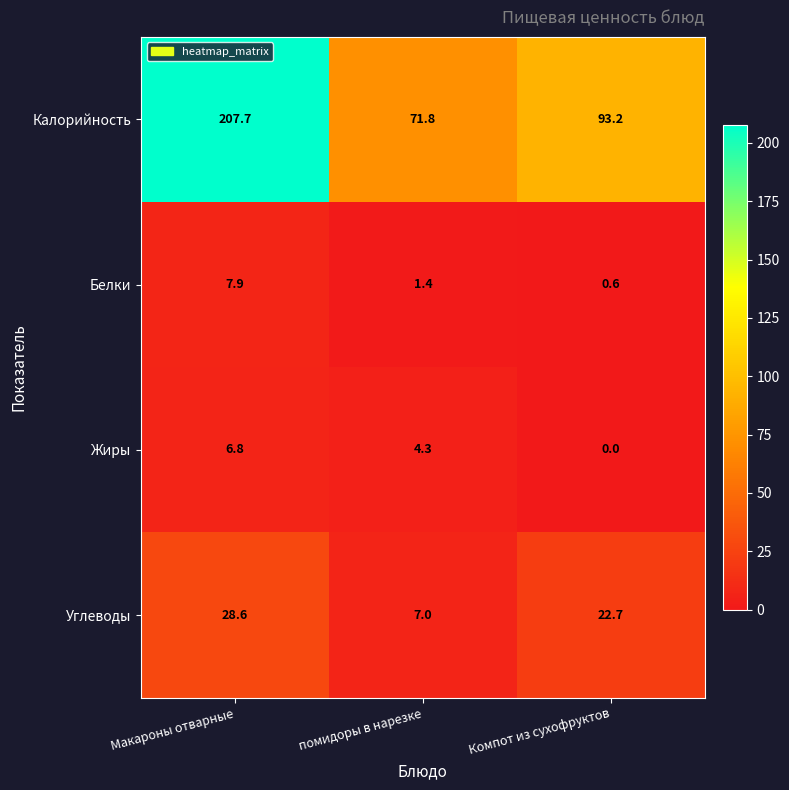

At which category is the sum across all series the highest?

Макароны отварные